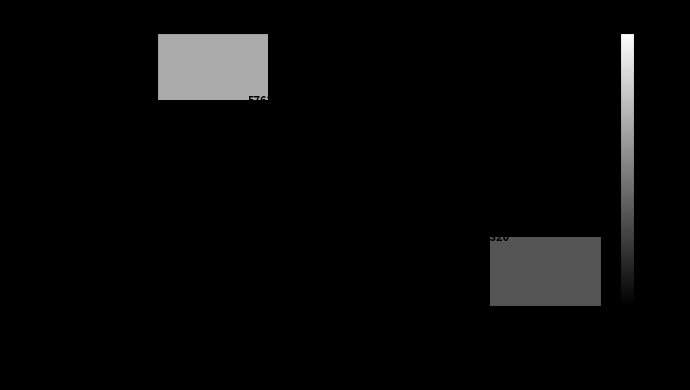

Is it true that Industry equals 960747 at Other industry, manu...?

False